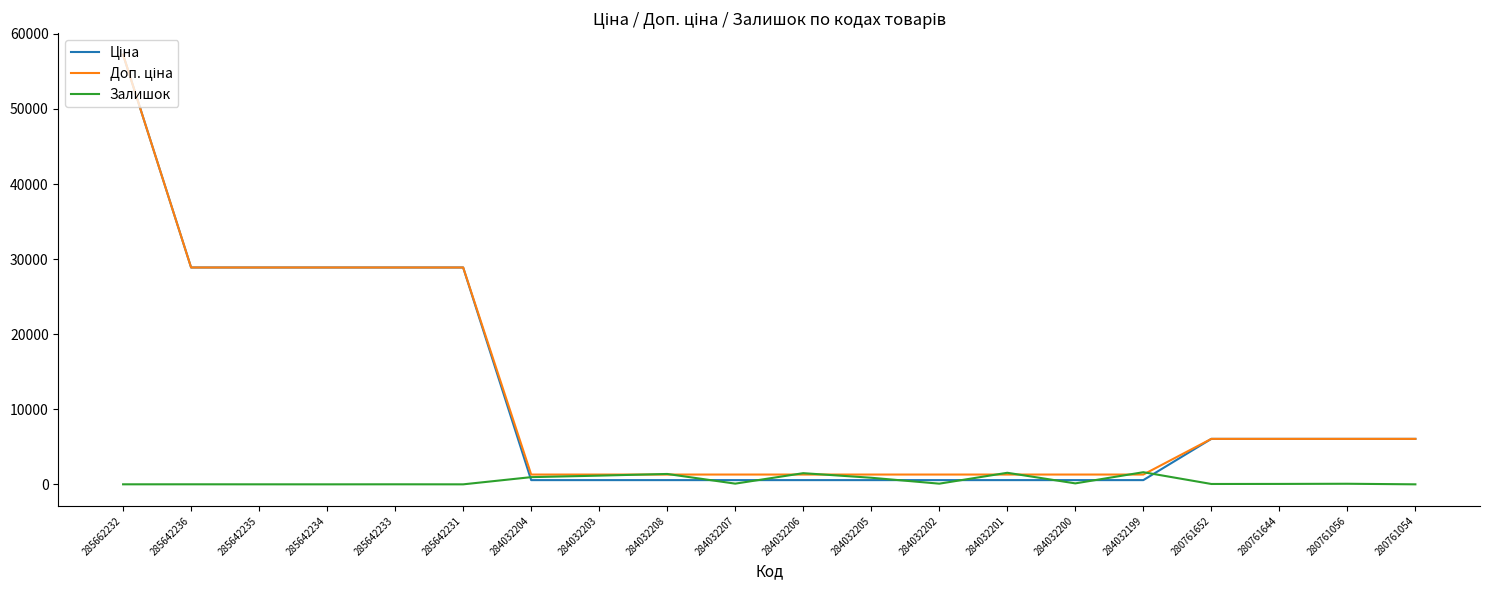

What is the greatest value displayed?

57235.5